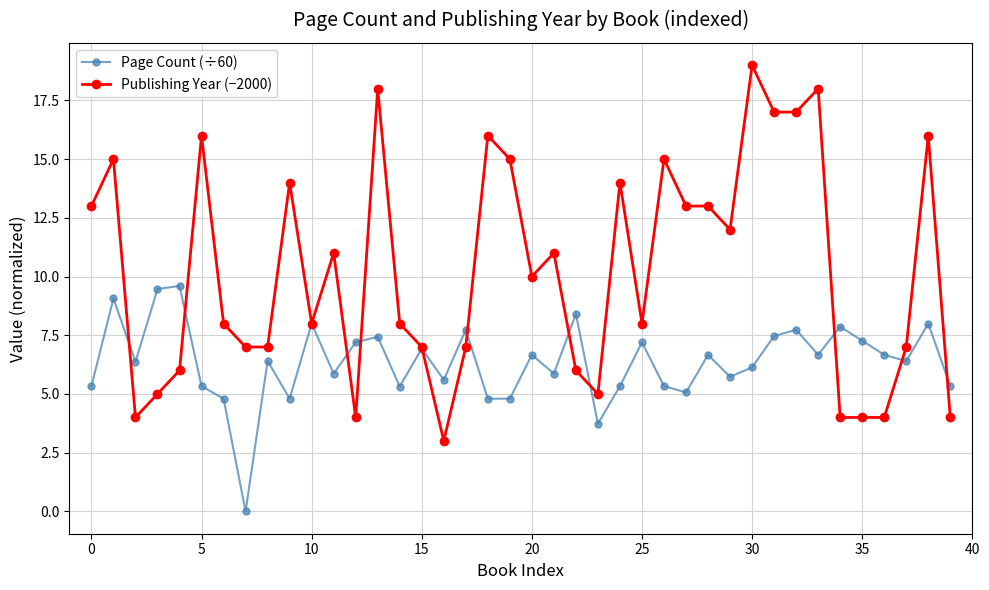

What is the sum of all Page Count (÷60) values?

254.4